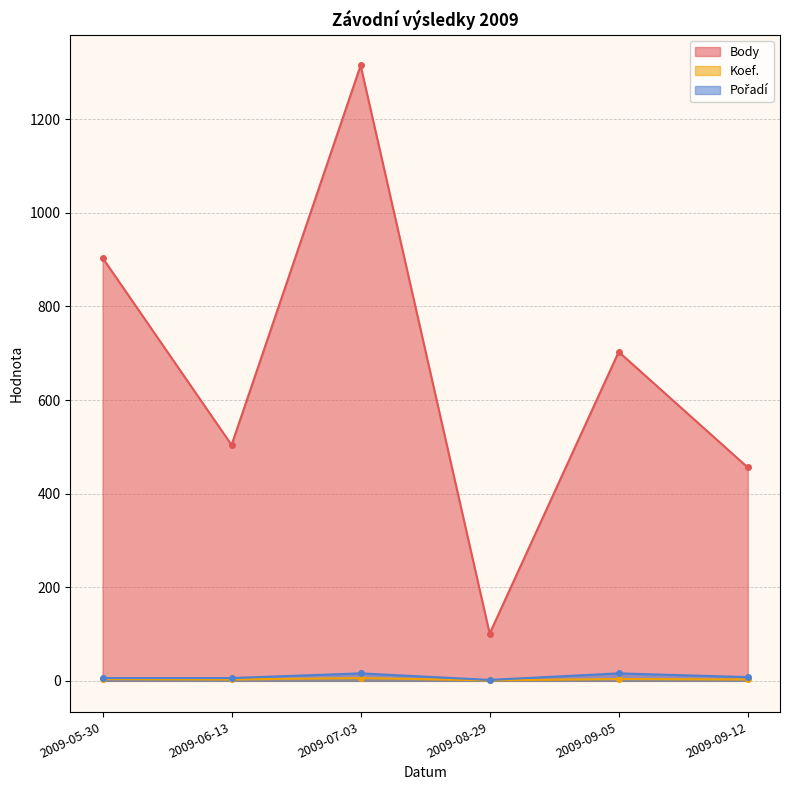

What is the label of the 5th point from the left?

2009-09-05